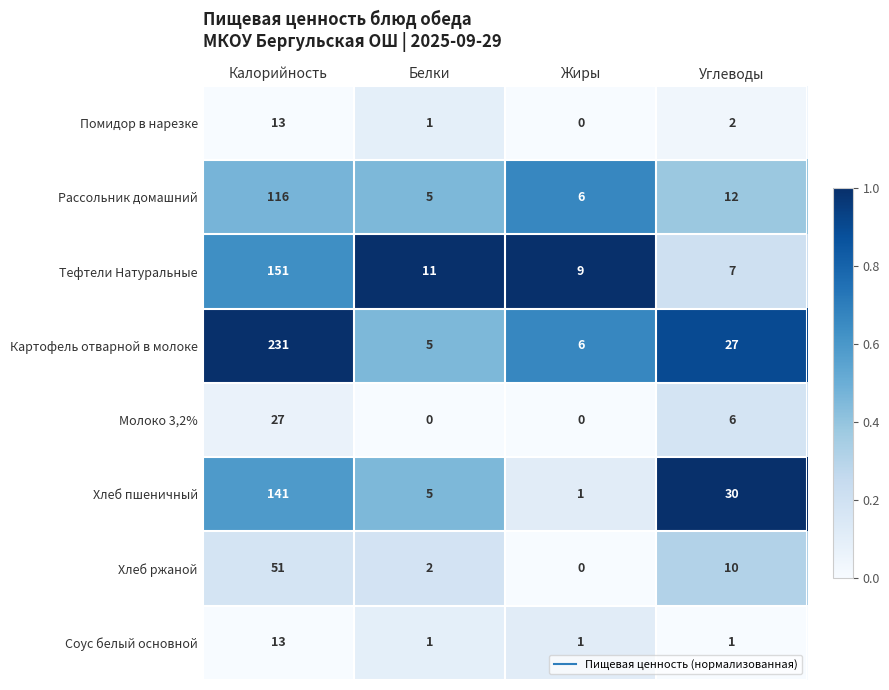

List the labels in order of Помидор в нарезке value, smallest first.

Жиры, Белки, Углеводы, Калорийность